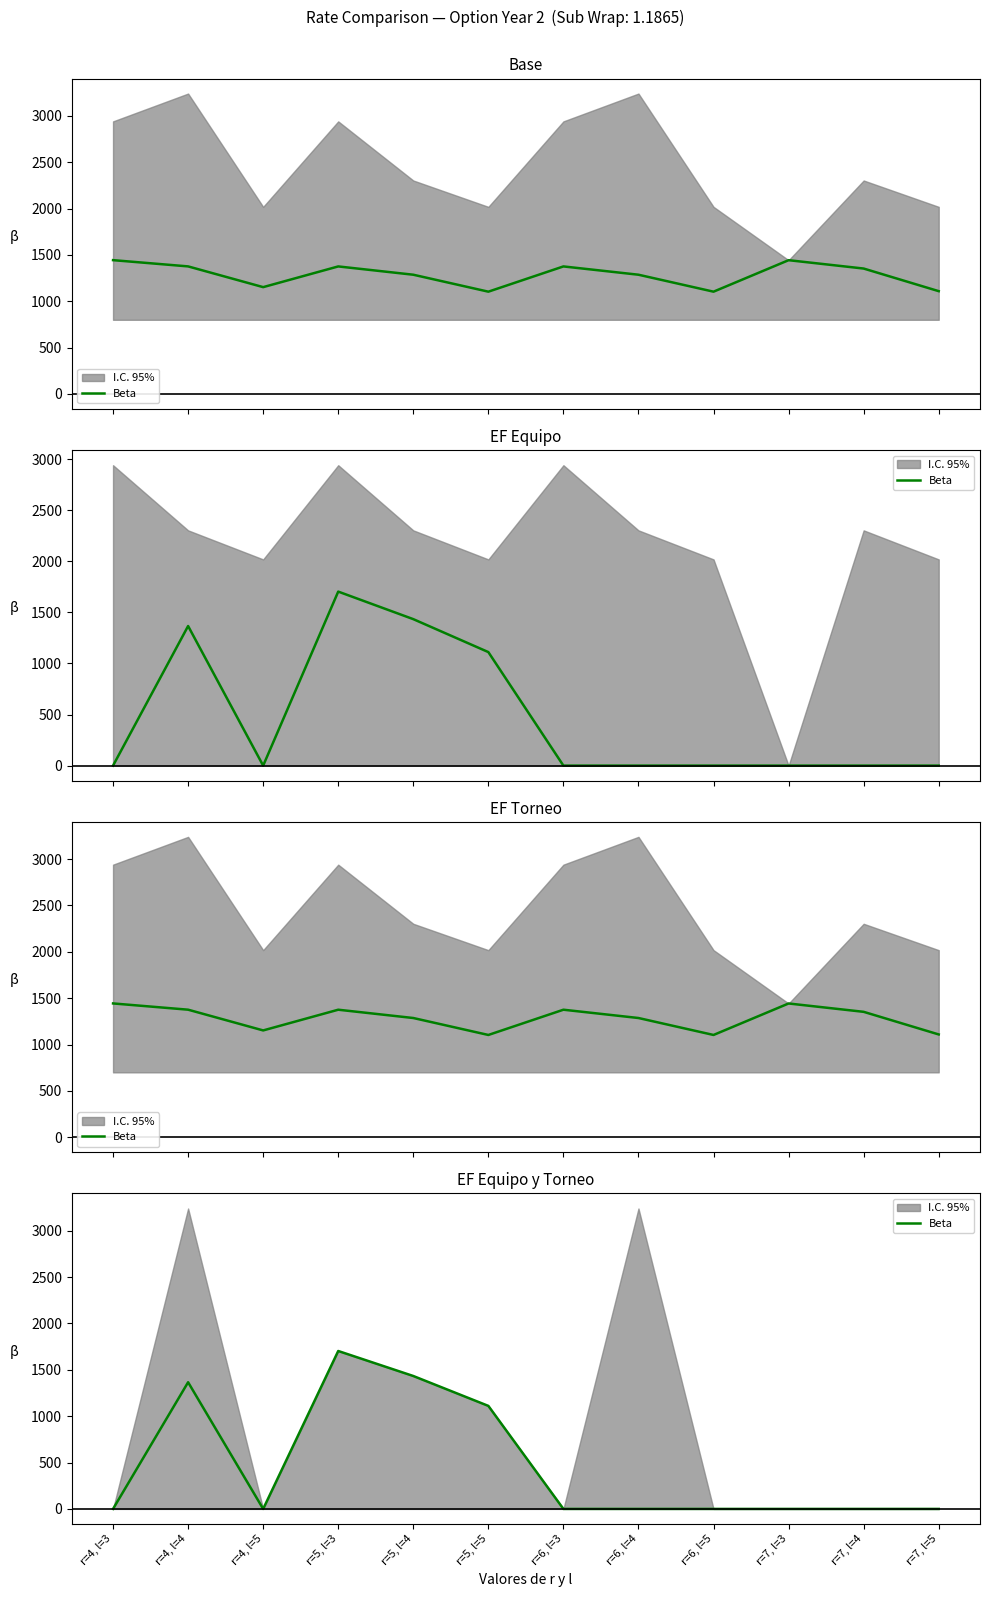

Count the number of values greater than 0.

4